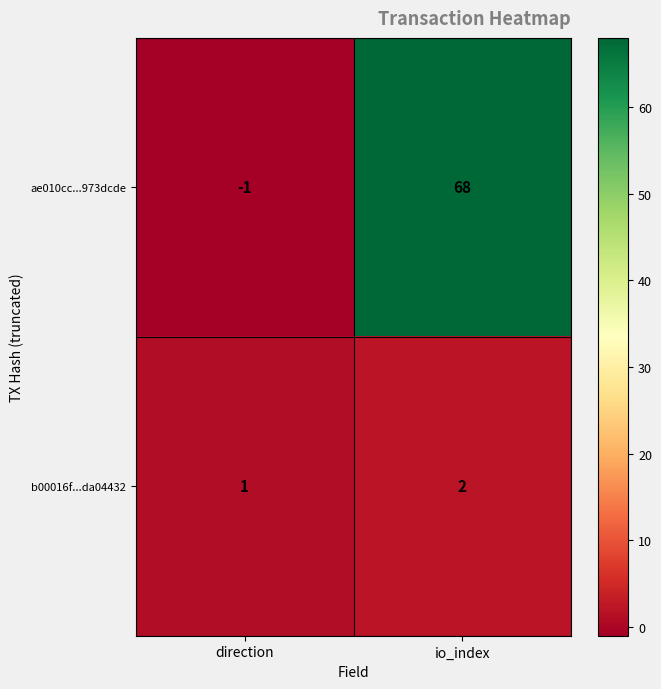

Rank the series by their average value, from highest to lowest.

ae010cc...973dcde, b00016f...da04432